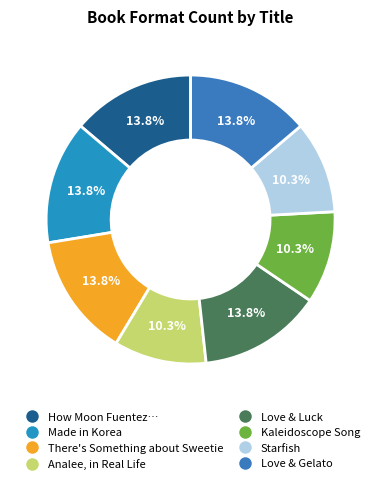

Rank the categories by value from highest to lowest.

How Moon Fuentez Fell in Love with the Universe, Made in Korea, There's Something about Sweetie, Love & Luck, Love & Gelato, Analee, in Real Life, Kaleidoscope Song, Starfish